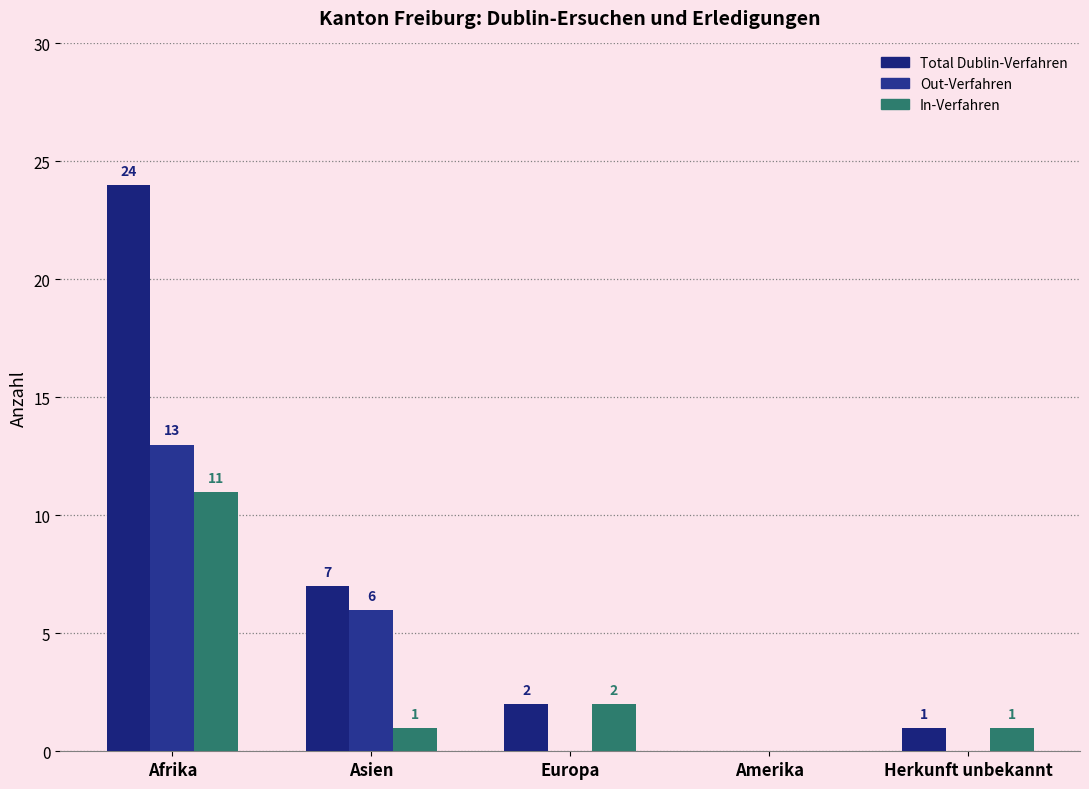

True or false: Total Dublin-Verfahren has a value of 2 at Europa.

True